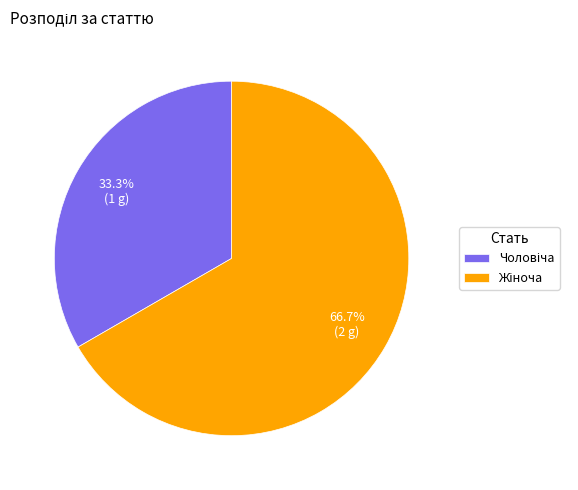

How many segments does this pie chart have?

2